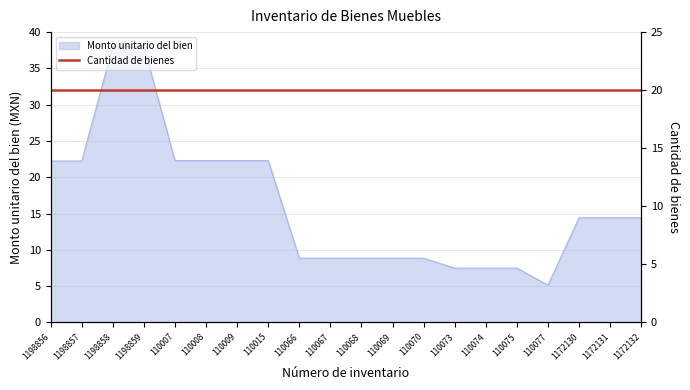

Reading right to left, list all the values displayed in this chart.

1172132=14.4	1172131=14.4	1172130=14.4	110077=5.1	110075=7.5	110074=7.5	110073=7.5	110070=8.8	110069=8.8	110068=8.8	110067=8.8	110066=8.8	110015=22.3	110009=22.3	110008=22.3	110007=22.3	1198859=38.0	1198858=38.0	1198857=22.2	1198856=22.2